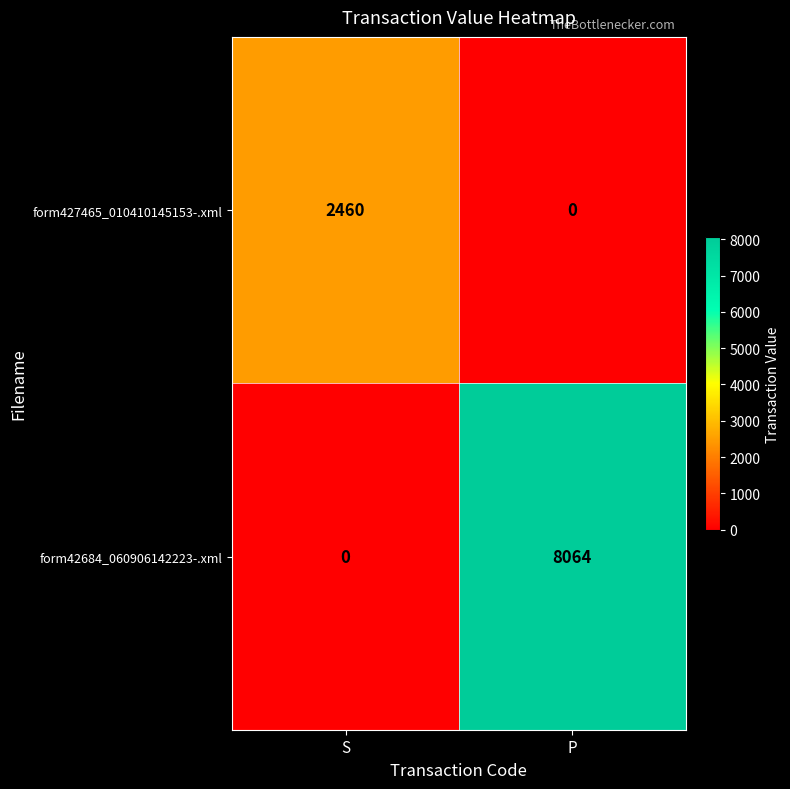

The form42684_060906142223-.xml series shows 2620 at S. True or false?

False